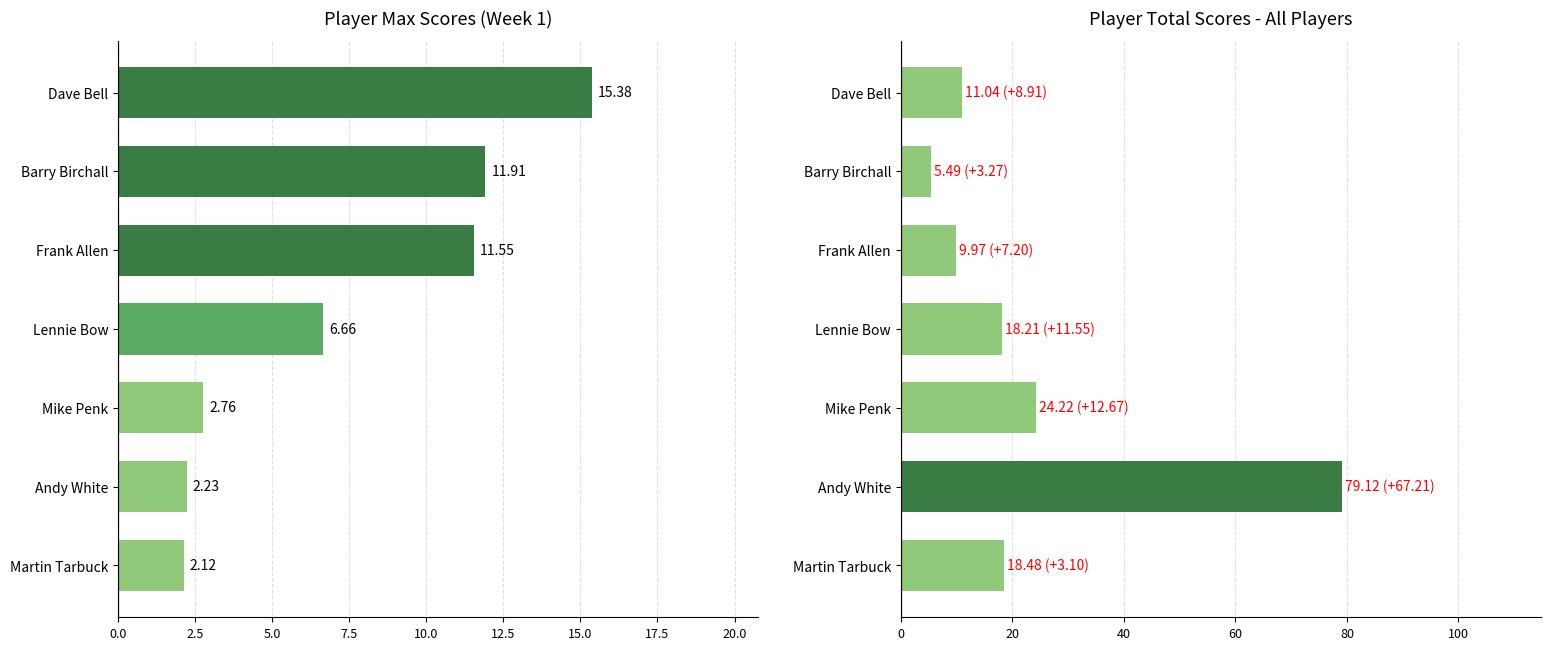

List the series in order of their peak value, lowest first.

Max Score, Total Score